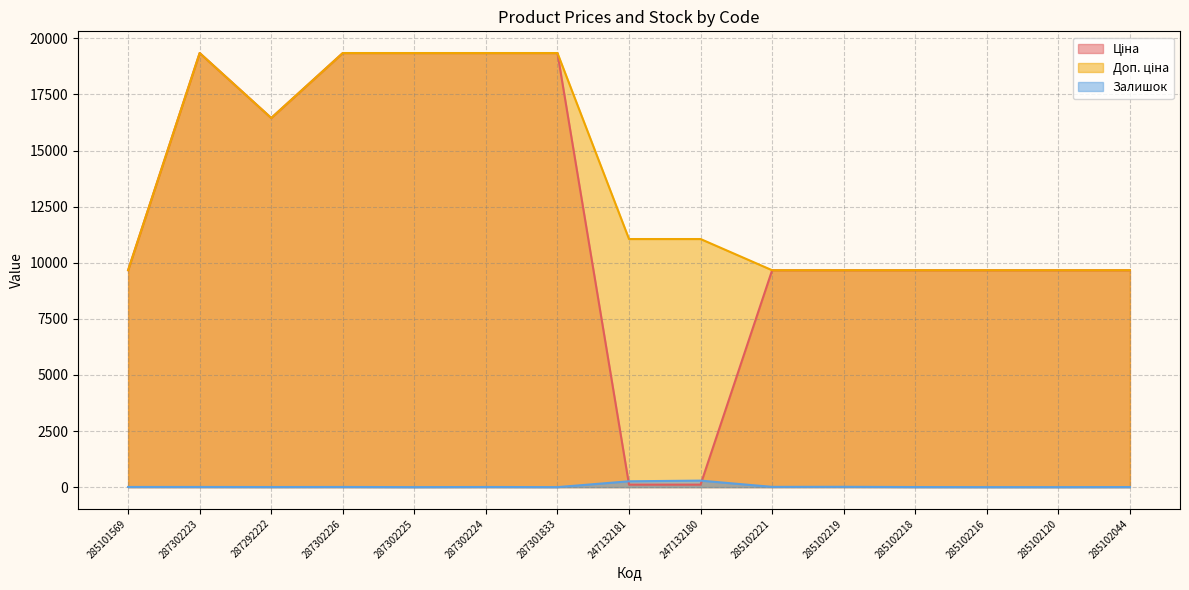

At which label does Ціна first exceed 9664?

285101569